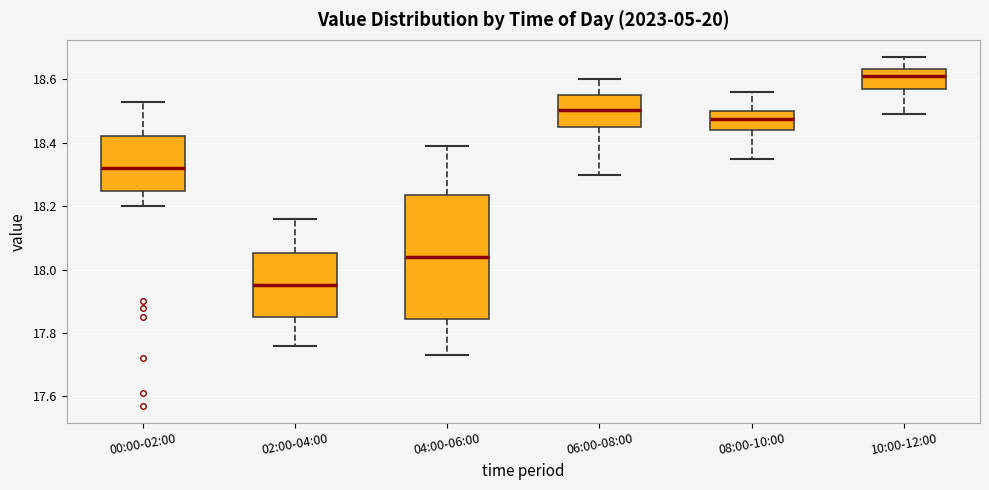

Reading left to right, transcribe this box plot: for each box, give where its median line is, the range the box spans, and where its two whiskers end, as read against the y-axis. The values are not printed on the chart, so give them approximately, as read against the axis.

00:00-02:00: median 18.32, box 18.24 to 18.42, whiskers 18.20 to 18.54
02:00-04:00: median 17.96, box 17.86 to 18.06, whiskers 17.76 to 18.16
04:00-06:00: median 18.04, box 17.84 to 18.24, whiskers 17.74 to 18.40
06:00-08:00: median 18.50, box 18.46 to 18.56, whiskers 18.30 to 18.60
08:00-10:00: median 18.48, box 18.44 to 18.50, whiskers 18.36 to 18.56
10:00-12:00: median 18.62, box 18.58 to 18.64, whiskers 18.50 to 18.68